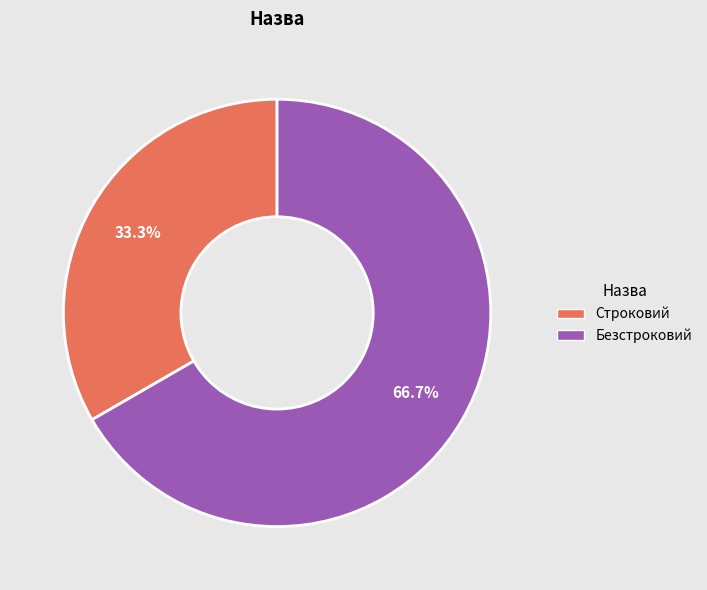

Which has a higher value, Строковий or Безстроковий?

Безстроковий